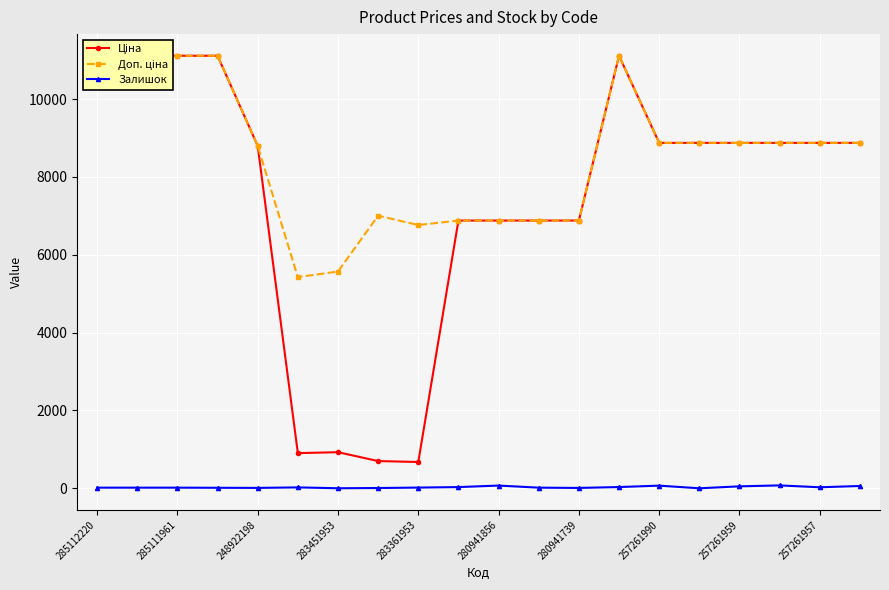

True or false: Ціна and Залишок intersect in this chart.

False